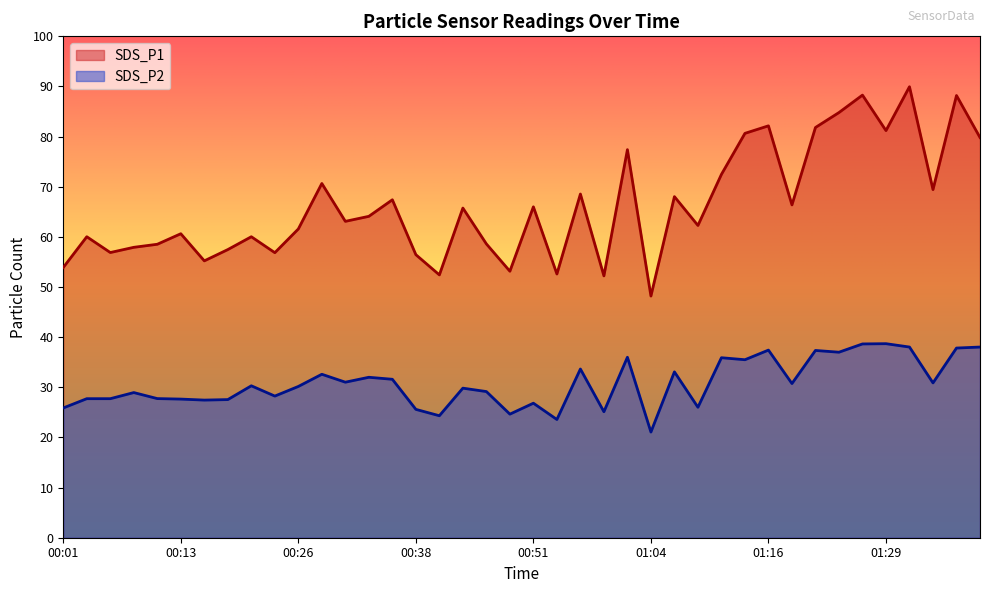

True or false: SDS_P2 and SDS_P1 cross at least once.

False